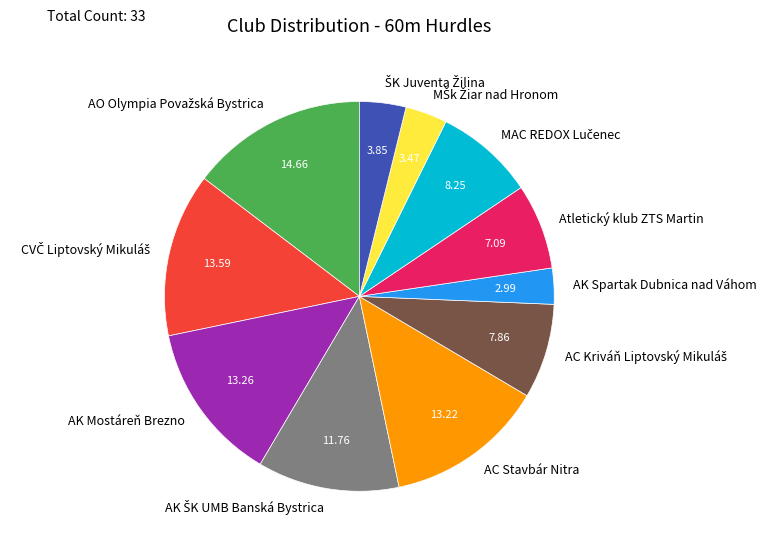

Is there any slice that represents more than half of the pie?

No